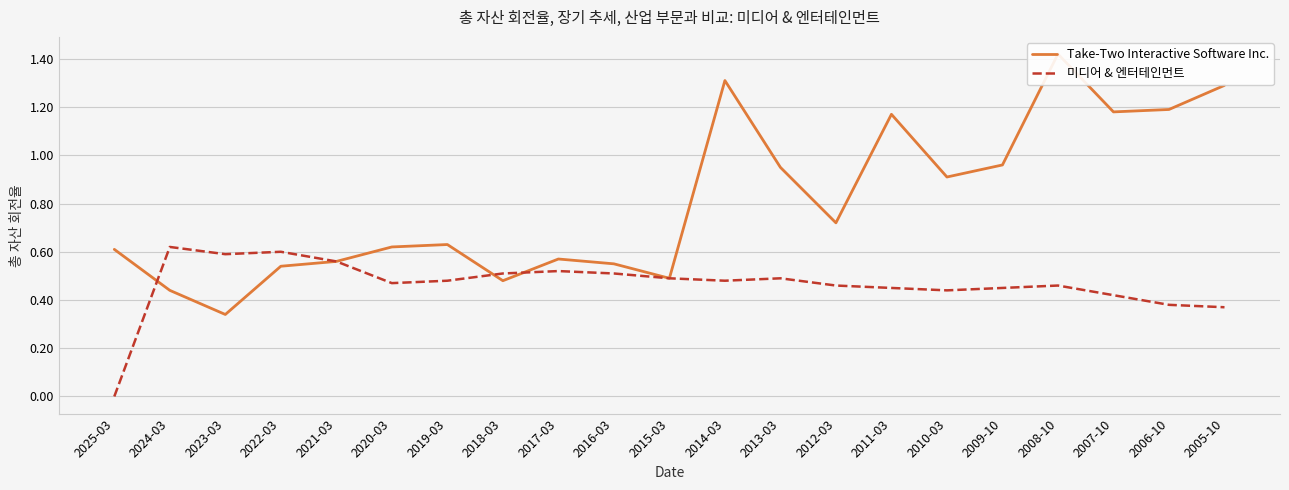

Which series has the largest range (max minus min)?

Take-Two Interactive Software Inc.